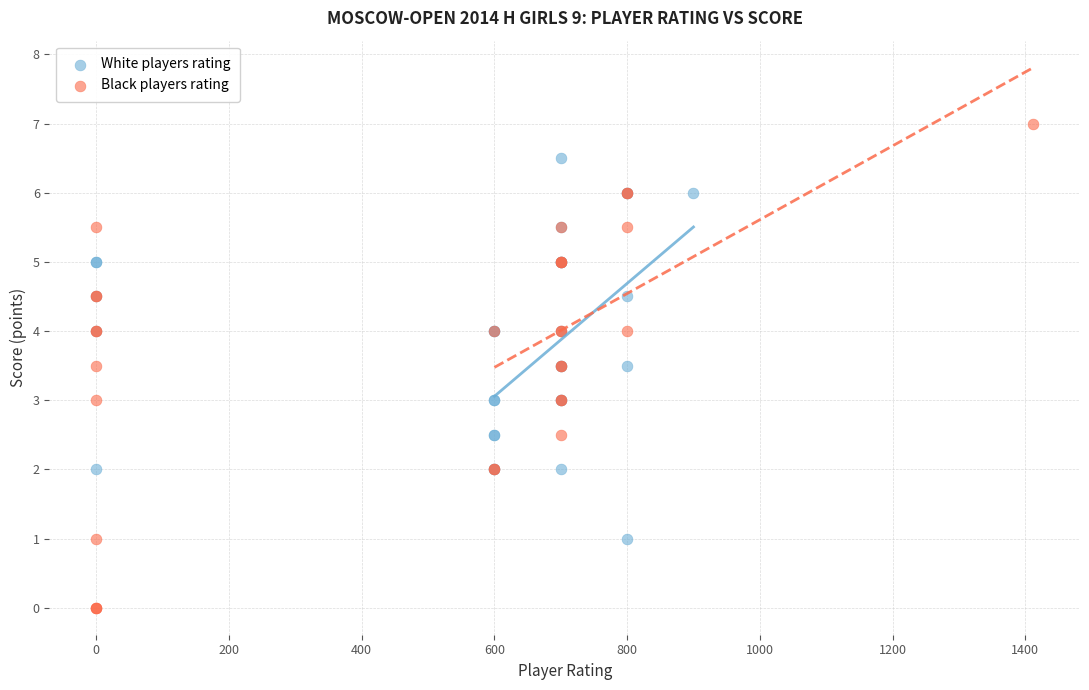

Which series has the largest Y range (max minus min)?

Black players rating